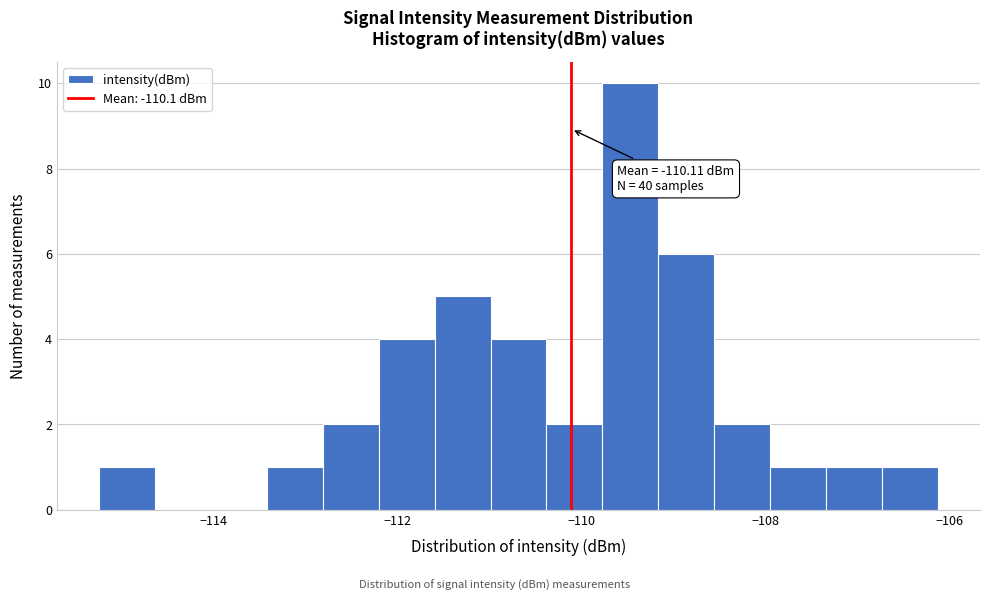

Around what value on the x-axis is the tallest bar? Give the approximate position of its centre, as read against the axis.

-109.4